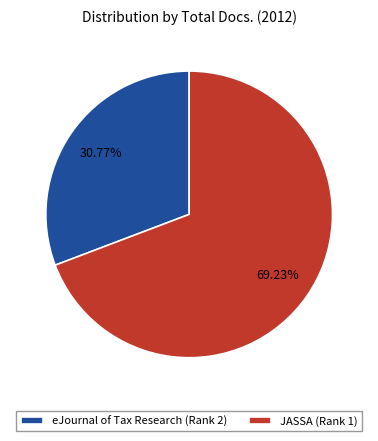

Does eJournal of Tax Research (Rank 2) represent more than half of the total?

No